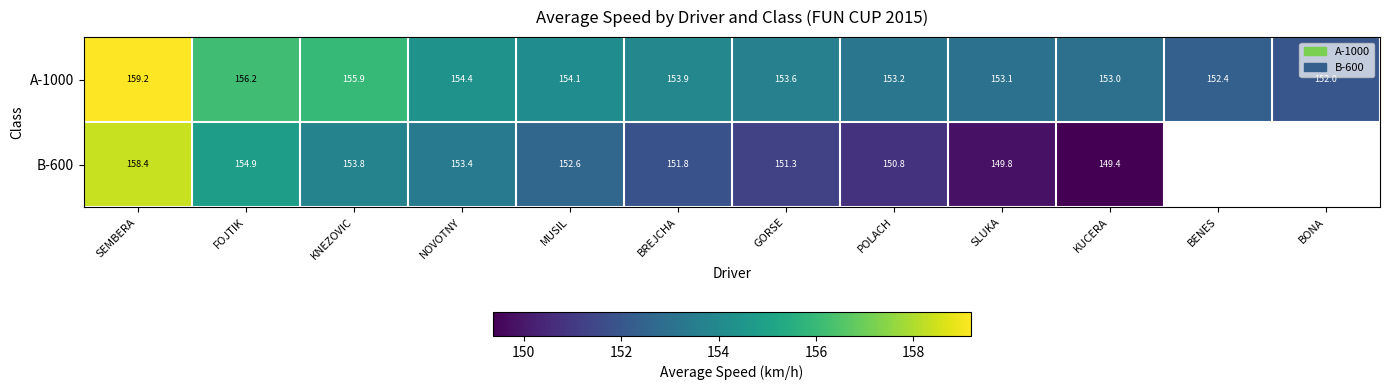

What is the maximum value shown in the chart?

159.2